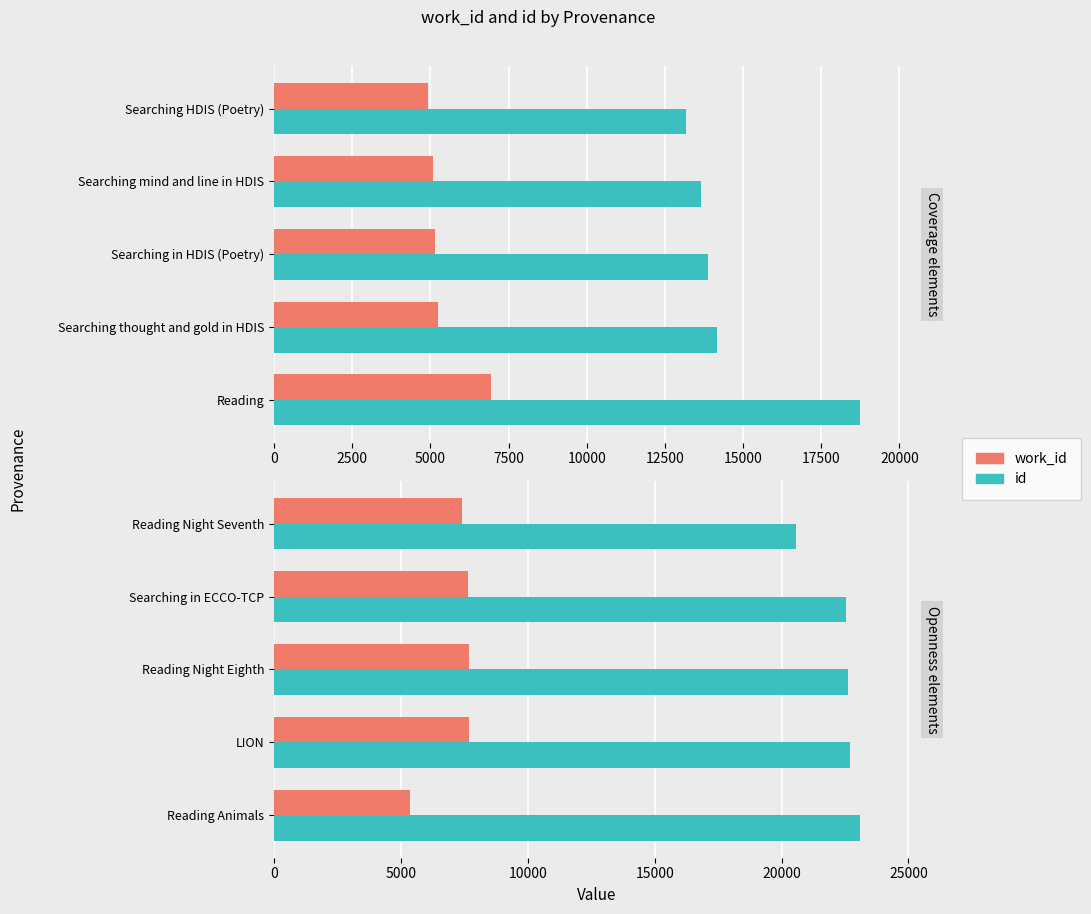

Rank the series at Reading Night Eighth from lowest to highest value.

work_id, id